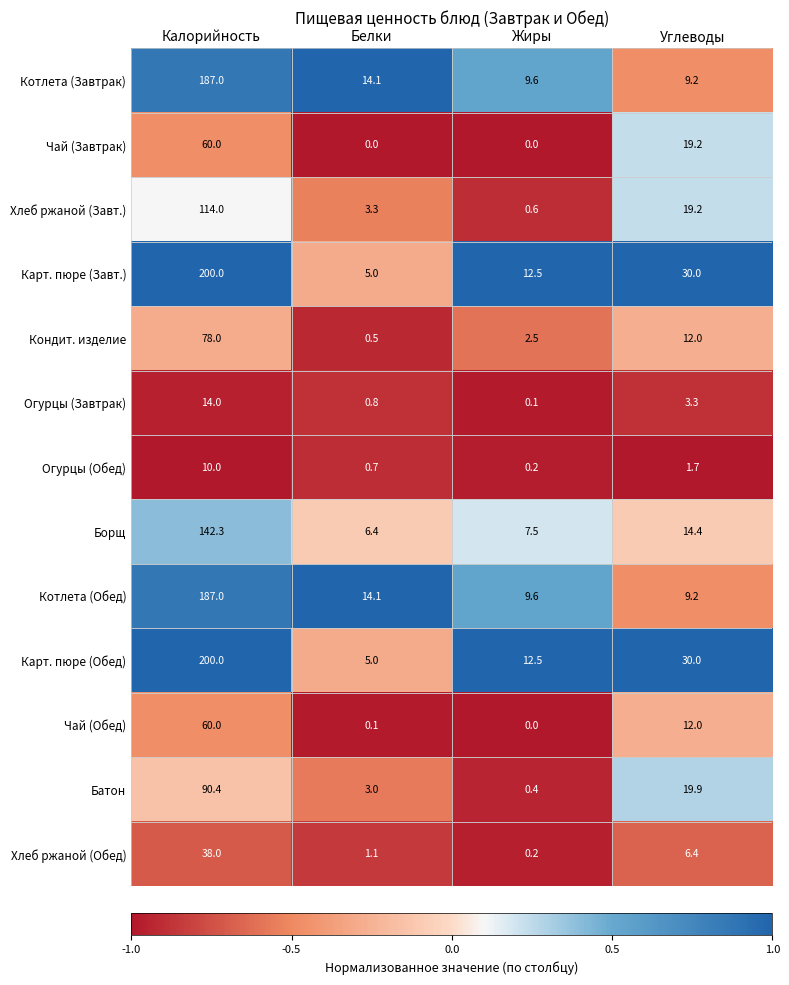

Read the Огурцы (Завтрак) value at Белки.

0.8